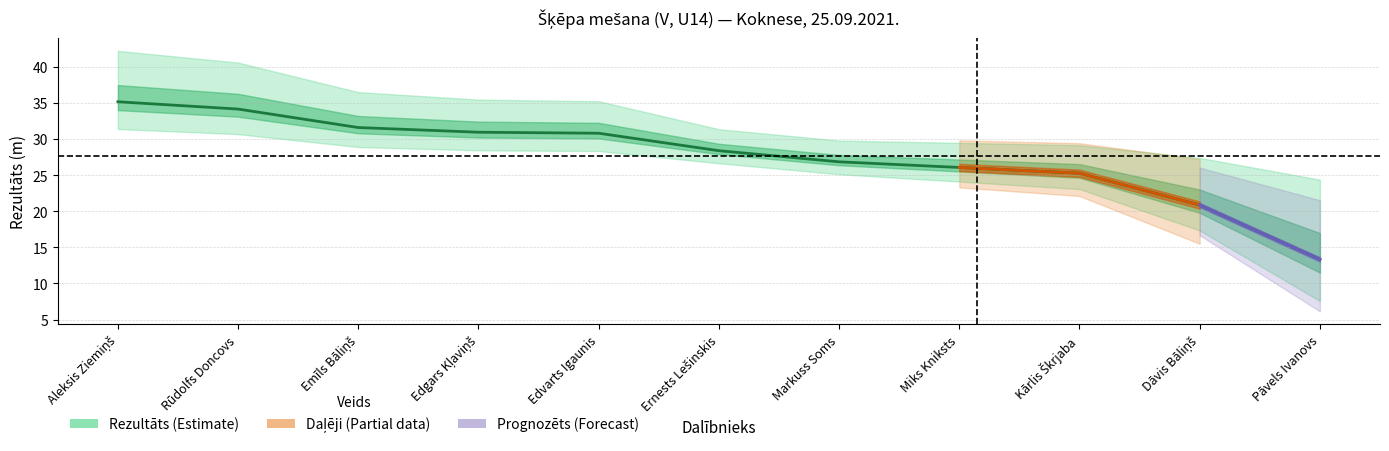

What is the difference between the values at Emīls Bāliņš and Kārlis Škrjaba?

6.3